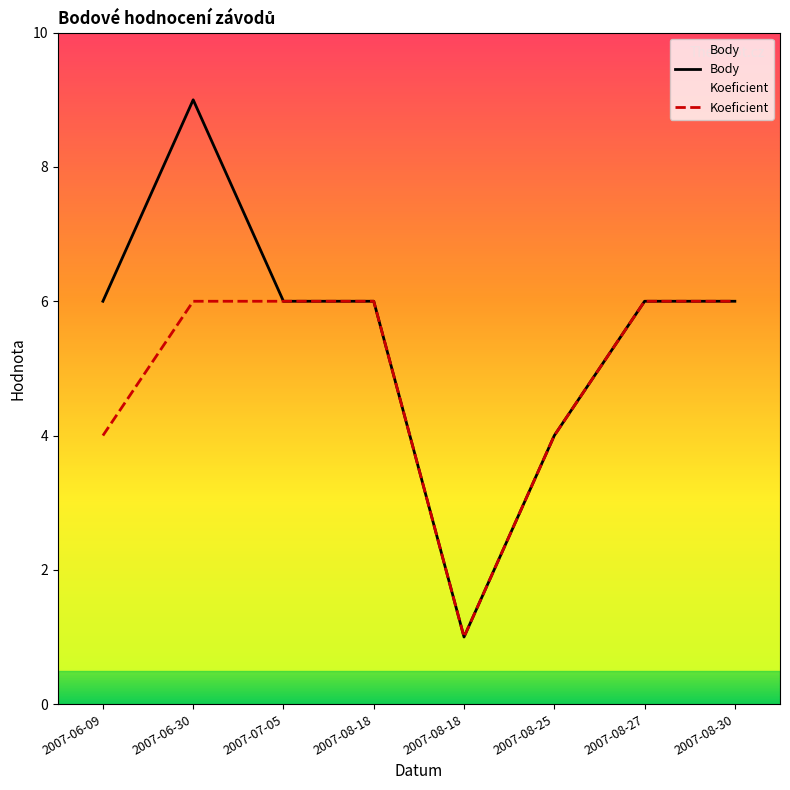

What is the sum of the Body values at 2007-08-18 and 2007-06-30?

15